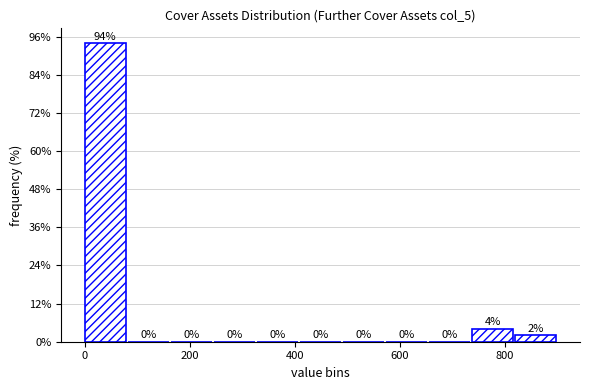

Which range on the x-axis has the tallest bar?

-2 to 80